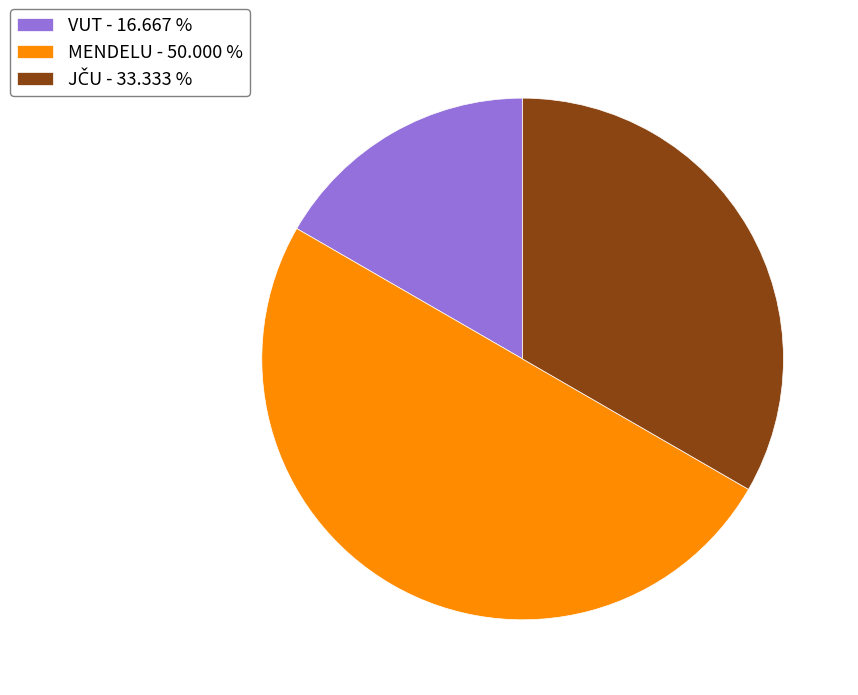

Between MENDELU - 50.000 % and VUT - 16.667 %, which is larger?

MENDELU - 50.000 %